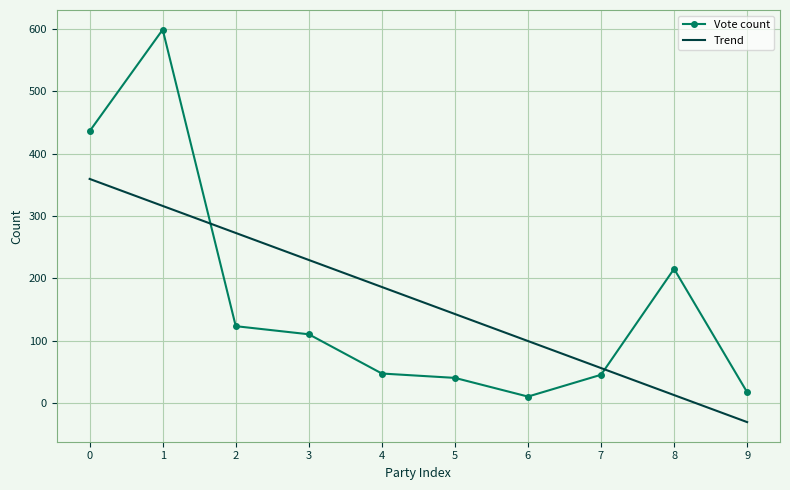

What is the value of the 9th point from the left?

215